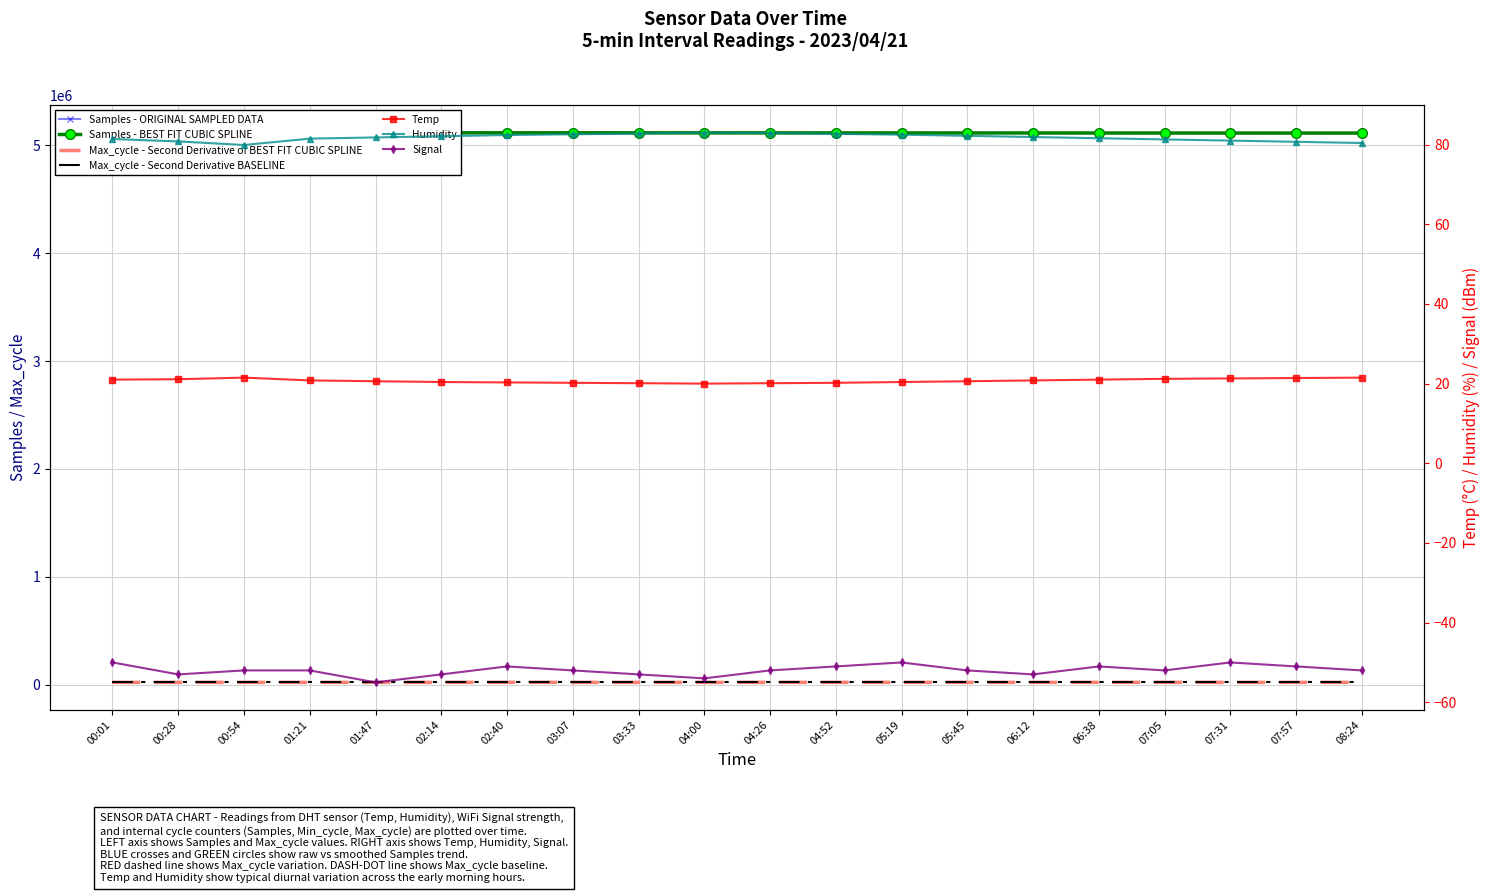

At how many categories does at least one series exceed 4119923?

20